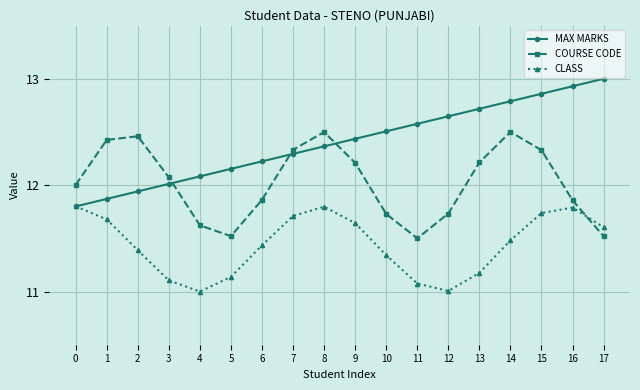

Rank the series by their maximum value, from lowest to highest.

CLASS, COURSE CODE, MAX MARKS